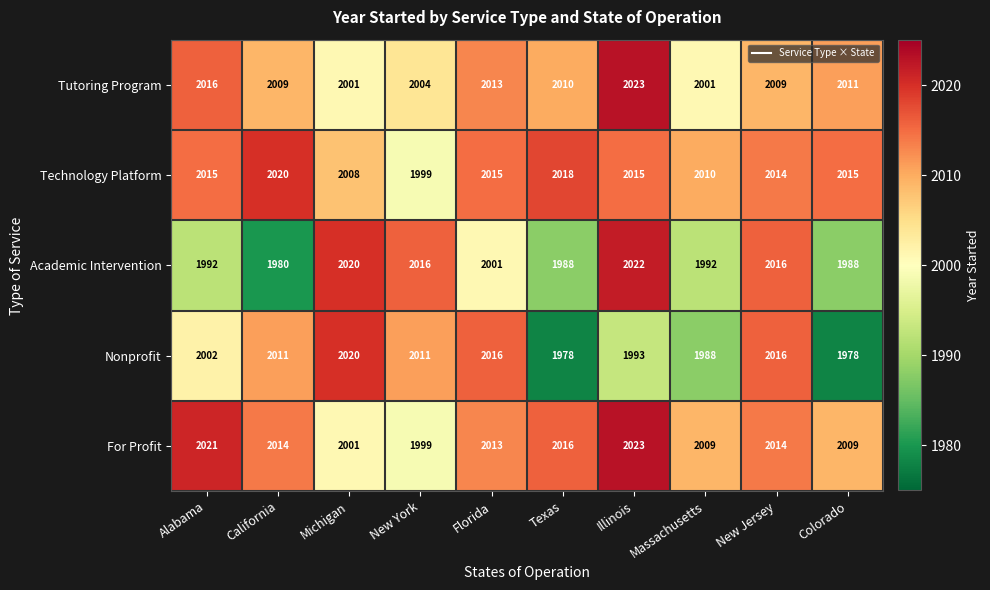

How many values in the Nonprofit series are below 2011?

5